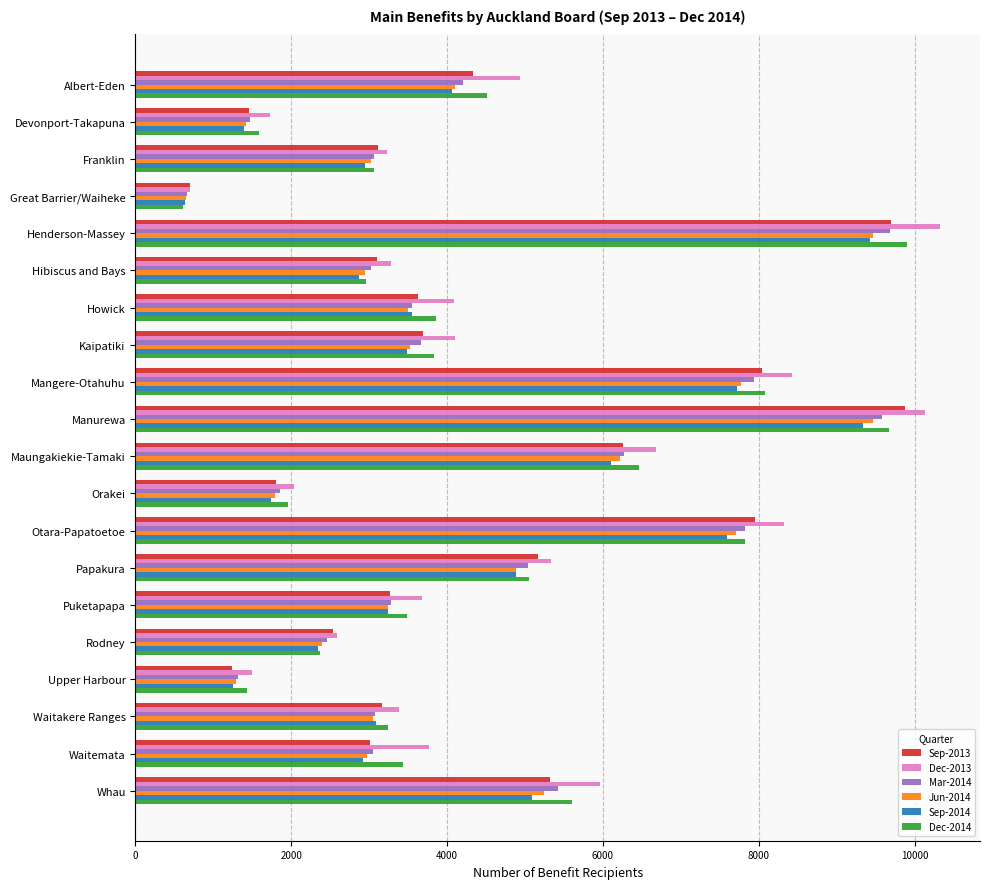

How many values in the Sep-2013 series are below 3628?

10